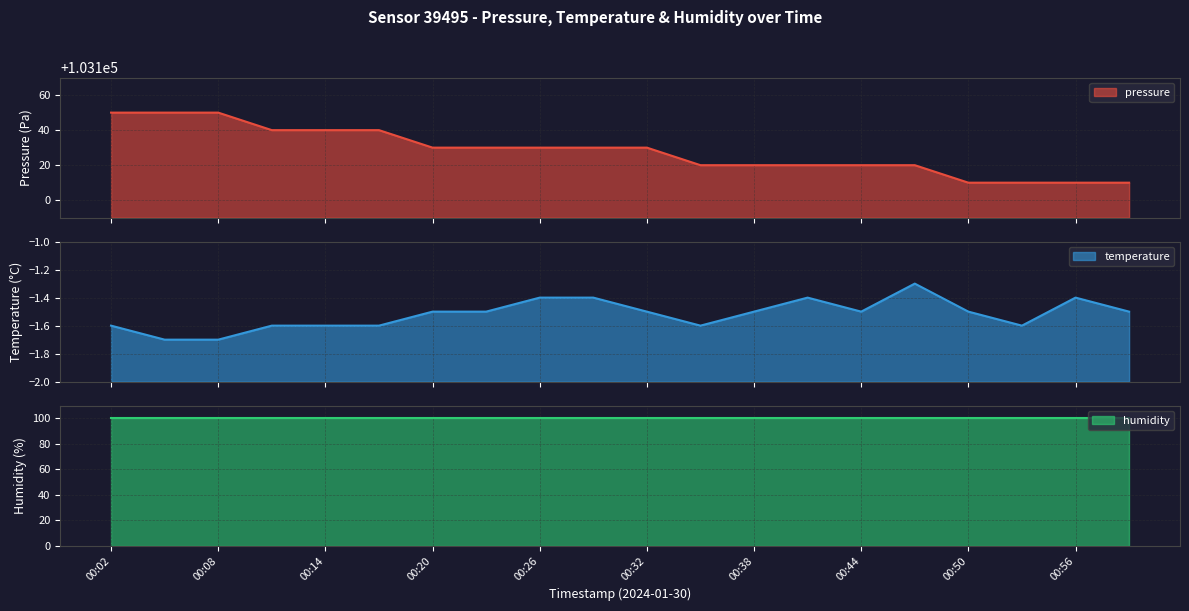

How many data points in pressure are less than 103130?

9